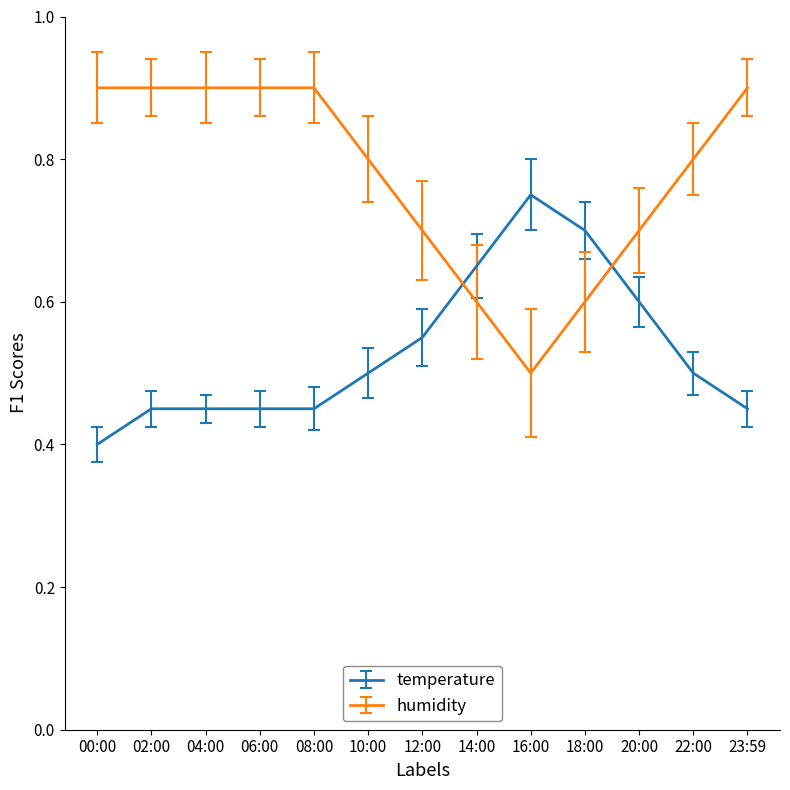

Which series has the largest total across all categories?

humidity